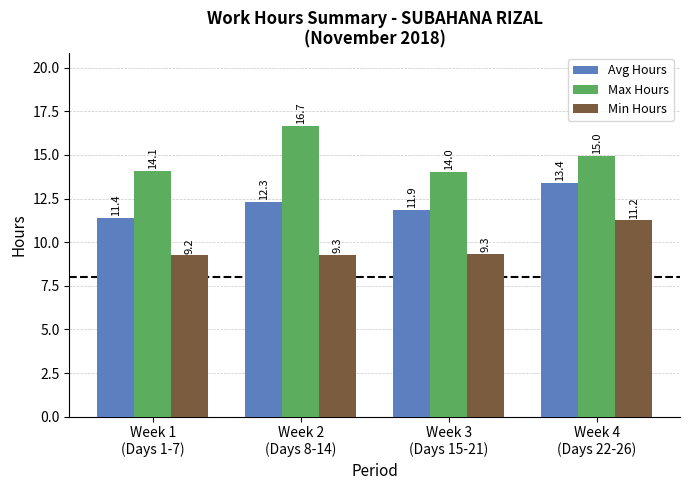

What is the sum of all Avg Hours values?

49.0